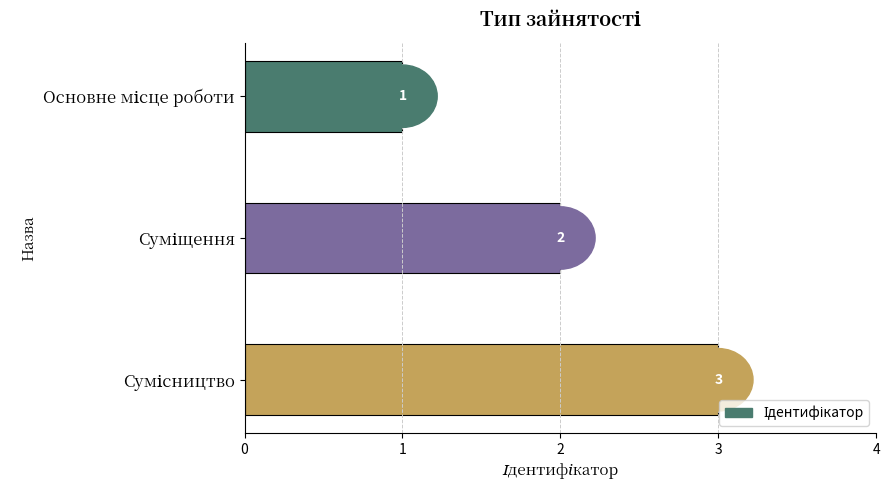

What is the greatest value displayed?

3